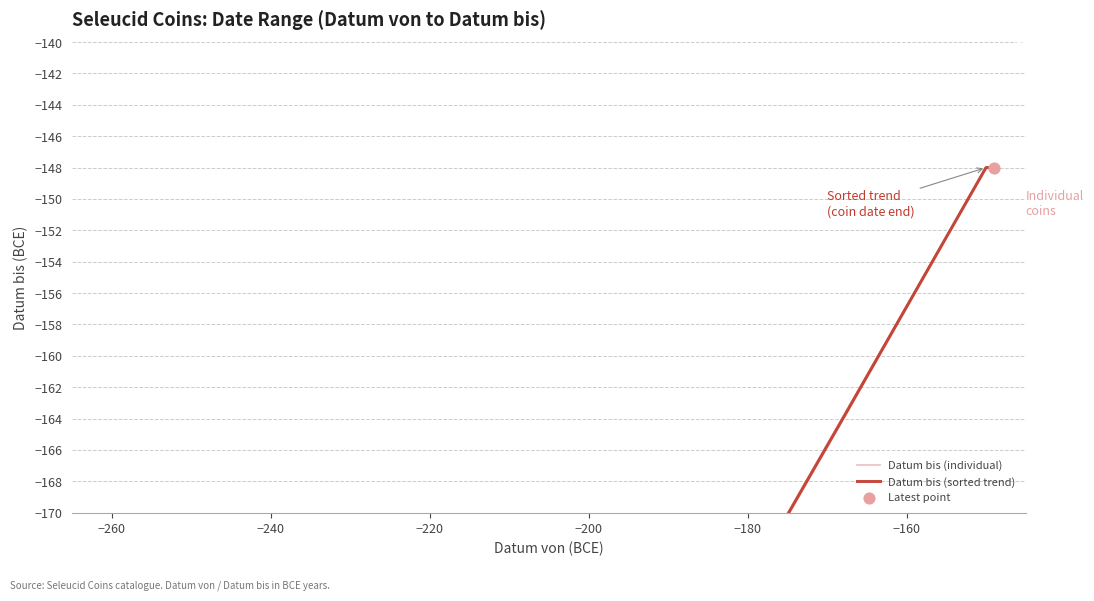

Which series has the widest spread of Y values?

Datum bis (individual)